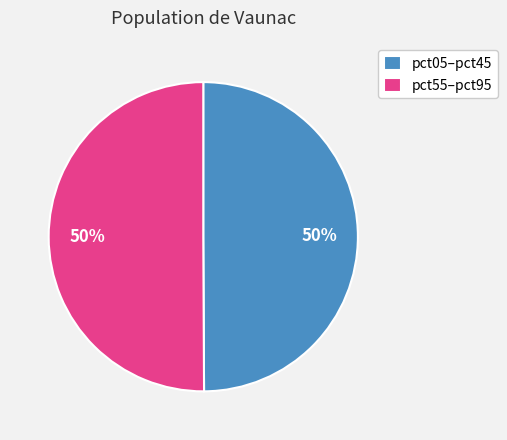

To the nearest percent, what portion does pct05–pct45 represent?

50%